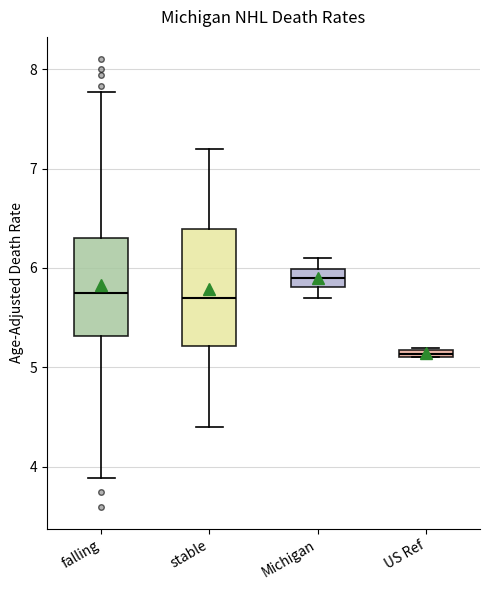

Which box's median line is the lowest?

US Ref